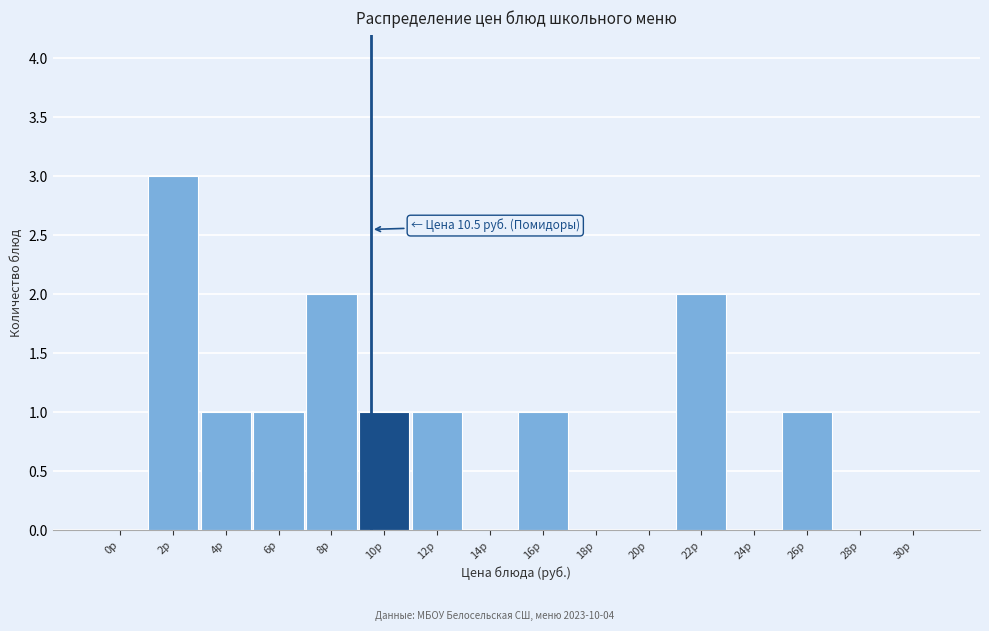

Reading right to left, transcribe all the data shown in this chart.

30р=0	28р=0	26р=1	24р=0	22р=2	20р=0	18р=0	16р=1	14р=0	12р=1	10р=1	8р=2	6р=1	4р=1	2р=3	0р=0